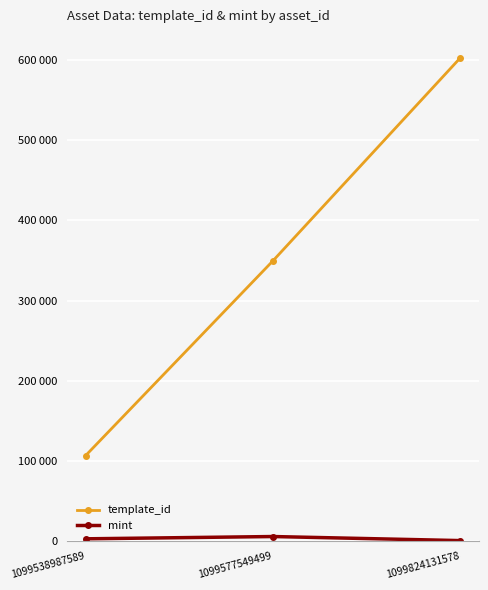

Is this an area chart (filled region under the line)?

No